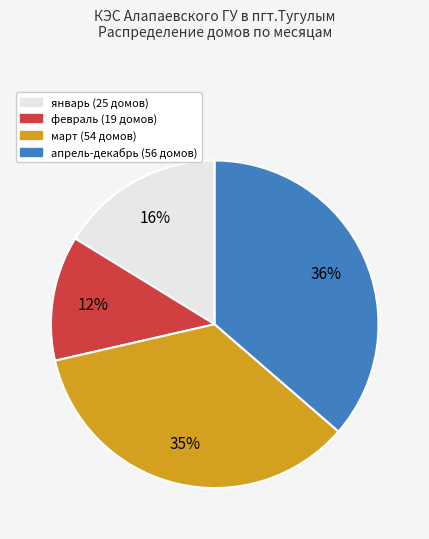

Is it true that март is 43% of the pie?

False